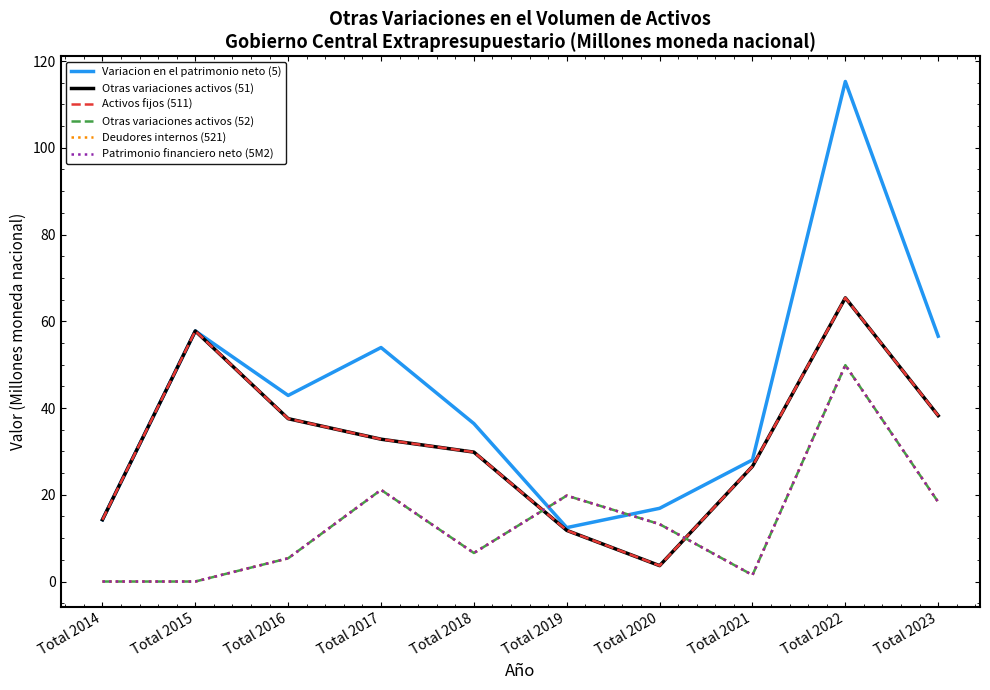

Does the chart display data point markers on the line(s)?

No